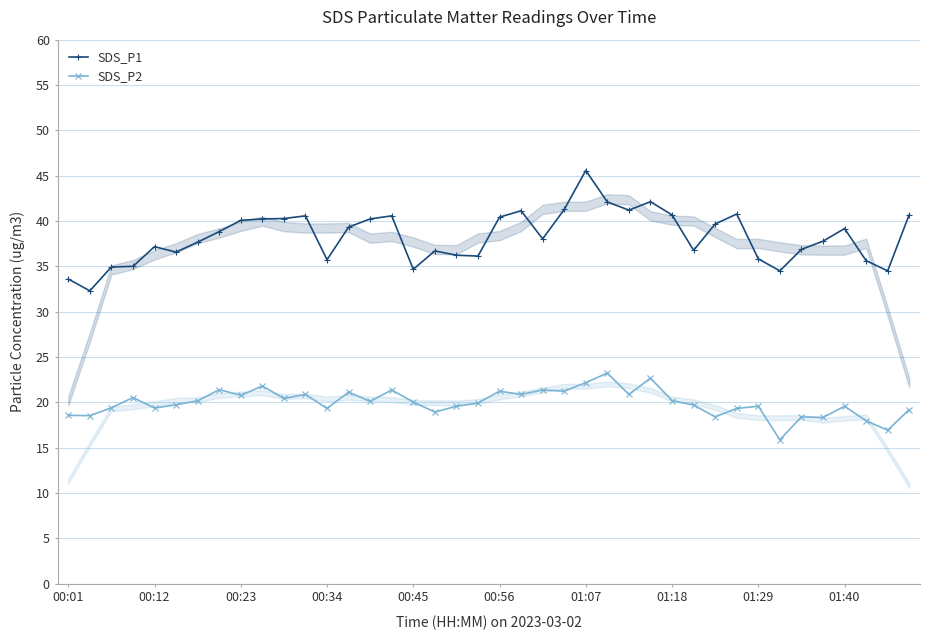

List the series in order of their peak value, highest first.

SDS_P1, SDS_P2